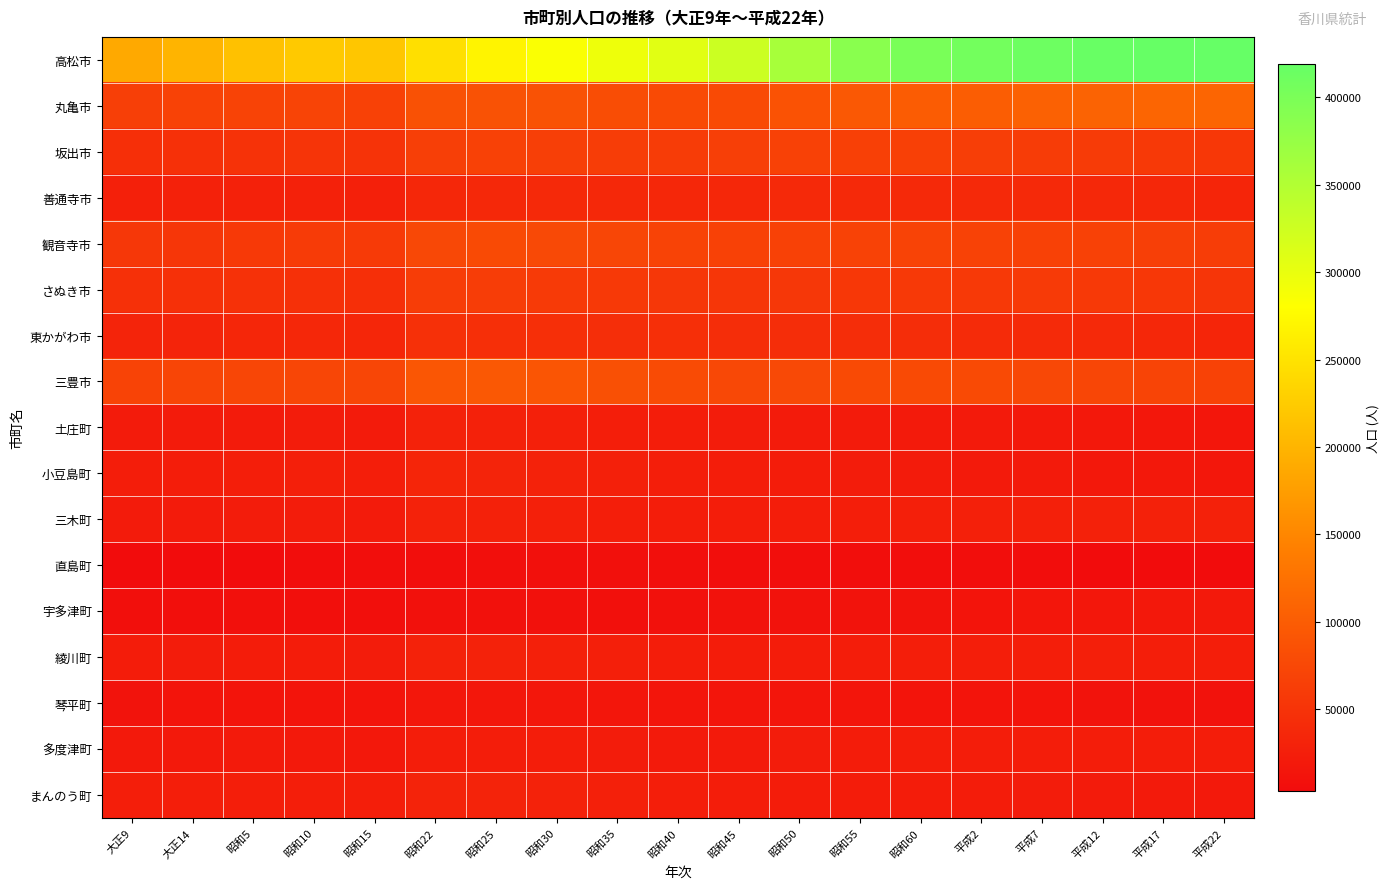

Reading right to left, list all the values displayed in this chart.

高松市: 平成22=419429	平成17=418125	平成12=416680	平成7=412626	平成2=406853	昭和60=401020	昭和55=386547	昭和50=360024	昭和45=327169	昭和40=307549	昭和35=295178	昭和30=284684	昭和25=269159	昭和22=246809	昭和15=219082	昭和10=222545	昭和5=213001	大正14=199141	大正9=186963
丸亀市: 平成22=110473	平成17=110085	平成12=108356	平成7=106107	平成2=101253	昭和60=99628	昭和55=94849	昭和50=87617	昭和45=78263	昭和40=77525	昭和35=81513	昭和30=86975	昭和25=87339	昭和22=86065	昭和15=66404	昭和10=70842	昭和5=69840	大正14=68417	大正9=64853
坂出市: 平成22=55621	平成17=57266	平成12=59228	平成7=61351	平成2=63876	昭和60=66087	昭和55=66290	昭和50=67624	昭和45=64147	昭和40=61293	昭和35=62152	昭和30=65288	昭和25=66583	昭和22=65069	昭和15=49667	昭和10=51545	昭和5=49196	大正14=46201	大正9=44609
善通寺市: 平成22=33817	平成17=35495	平成12=36413	平成7=37361	平成2=38423	昭和60=38630	昭和55=38080	昭和50=38106	昭和45=35254	昭和40=35427	昭和35=36311	昭和30=38045	昭和25=36850	昭和22=36016	昭和15=26948	昭和10=28585	昭和5=28753	大正14=28402	大正9=26993
観音寺市: 平成22=62690	平成17=65226	平成12=66555	平成7=67542	平成2=68436	昭和60=69308	昭和55=68435	昭和50=67420	昭和45=66653	昭和40=69099	昭和35=73186	昭和30=76374	昭和25=78362	昭和22=75998	昭和15=58713	昭和10=59289	昭和5=58233	大正14=54087	大正9=54256
さぬき市: 平成22=53000	平成17=55754	平成12=57772	平成7=58390	平成2=57604	昭和60=57152	昭和55=55576	昭和50=54548	昭和45=53532	昭和40=54434	昭和35=56901	昭和30=58644	昭和25=61863	昭和22=62206	昭和15=45859	昭和10=46852	昭和5=47352	大正14=46505	大正9=46116
東かがわ市: 平成22=33625	平成17=35929	平成12=37760	平成7=39226	平成2=40875	昭和60=42446	昭和55=43110	昭和50=43049	昭和45=42572	昭和40=44577	昭和35=44428	昭和30=44662	昭和25=45831	昭和22=46248	昭和15=34326	昭和10=34830	昭和5=33909	大正14=32137	大正9=32161
三豊市: 平成22=68512	平成17=71180	平成12=73494	平成7=75845	平成2=77284	昭和60=78282	昭和55=77939	昭和50=76726	昭和45=75210	昭和40=78690	昭和35=84827	昭和30=90879	昭和25=94397	昭和22=92227	昭和15=72674	昭和10=73496	昭和5=73603	大正14=71748	大正9=69499
土庄町: 平成22=15123	平成17=16411	平成12=17711	平成7=19074	平成2=20191	昭和60=20752	昭和55=21398	昭和50=21521	昭和45=22037	昭和40=23514	昭和35=24879	昭和30=26802	昭和25=28805	昭和22=29336	昭和15=20896	昭和10=21932	昭和5=21588	大正14=21092	大正9=21293
小豆島町: 平成22=16152	平成17=17257	平成12=18303	平成7=19700	平成2=20455	昭和60=21433	昭和55=22170	昭和50=22519	昭和45=23448	昭和40=25576	昭和35=27567	昭和30=30073	昭和25=32144	昭和22=33328	昭和15=24820	昭和10=26292	昭和5=25496	大正14=23840	大正9=23363
三木町: 平成22=28464	平成17=28790	平成12=28769	平成7=27766	平成2=26966	昭和60=26021	昭和55=24989	昭和50=23930	昭和45=23308	昭和40=24016	昭和35=25415	昭和30=27538	昭和25=28589	昭和22=29157	昭和15=21340	昭和10=21795	昭和5=21719	大正14=20953	大正9=21003
直島町: 平成22=3325	平成17=3538	平成12=3705	平成7=4162	平成2=4671	昭和60=5034	昭和55=5302	昭和50=5643	昭和45=6007	昭和40=6378	昭和35=7382	昭和30=7501	昭和25=6667	昭和22=6137	昭和15=5524	昭和10=4469	昭和5=3378	大正14=3185	大正9=2944
宇多津町: 平成22=18434	平成17=17460	平成12=15978	平成7=14928	平成2=12807	昭和60=11864	昭和55=11341	昭和50=10752	昭和45=9569	昭和40=8677	昭和35=8503	昭和30=8911	昭和25=8907	昭和22=8711	昭和15=6514	昭和10=6975	昭和5=7148	大正14=6668	大正9=6657
綾川町: 平成22=24625	平成17=25628	平成12=26205	平成7=25421	平成2=24509	昭和60=24644	昭和55=24017	昭和50=22556	昭和45=22552	昭和40=23763	昭和35=26000	昭和30=27844	昭和25=29009	昭和22=29409	昭和15=22031	昭和10=22483	昭和5=22654	大正14=22302	大正9=22495
琴平町: 平成22=9967	平成17=10747	平成12=11335	平成7=12002	平成2=12632	昭和60=13323	昭和55=13807	昭和50=14153	昭和45=14324	昭和40=14286	昭和35=14839	昭和30=16100	昭和25=16087	昭和22=16411	昭和15=12673	昭和10=12979	昭和5=12757	大正14=12469	大正9=11835
多度津町: 平成22=23498	平成17=23613	平成12=23657	平成7=23749	平成2=24080	昭和60=23870	昭和55=22965	昭和50=21883	昭和45=20178	昭和40=20421	昭和35=21899	昭和30=23378	昭和25=24029	昭和22=23868	昭和15=18139	昭和10=18939	昭和5=19319	大正14=18902	大正9=18466
まんのう町: 平成22=19087	平成17=19896	平成12=20969	平成7=21756	平成2=22497	昭和60=23075	昭和55=23049	昭和50=23221	昭和45=23674	昭和40=25620	昭和35=27887	昭和30=30125	昭和25=31401	昭和22=30678	昭和15=24784	昭和10=24808	昭和5=24870	大正14=24259	大正9=24346